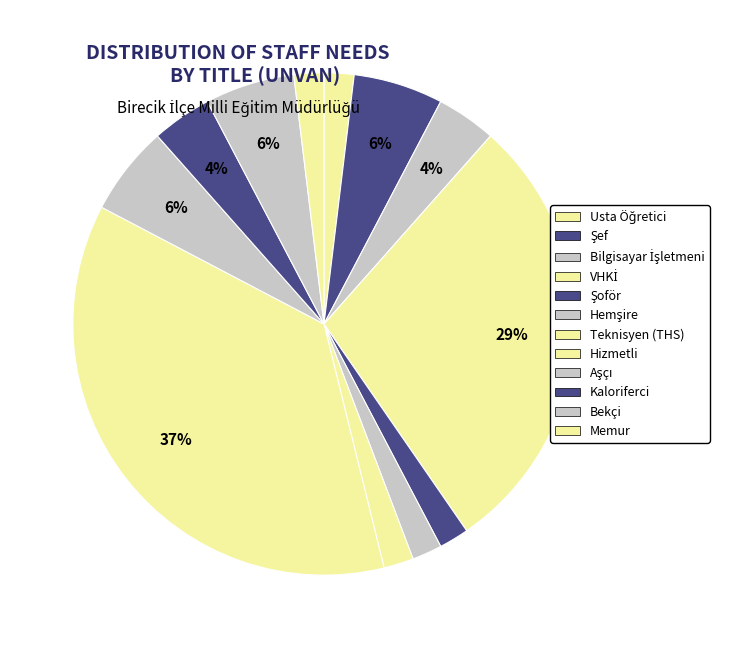

True or false: VHKİ accounts for 24% of the total.

False